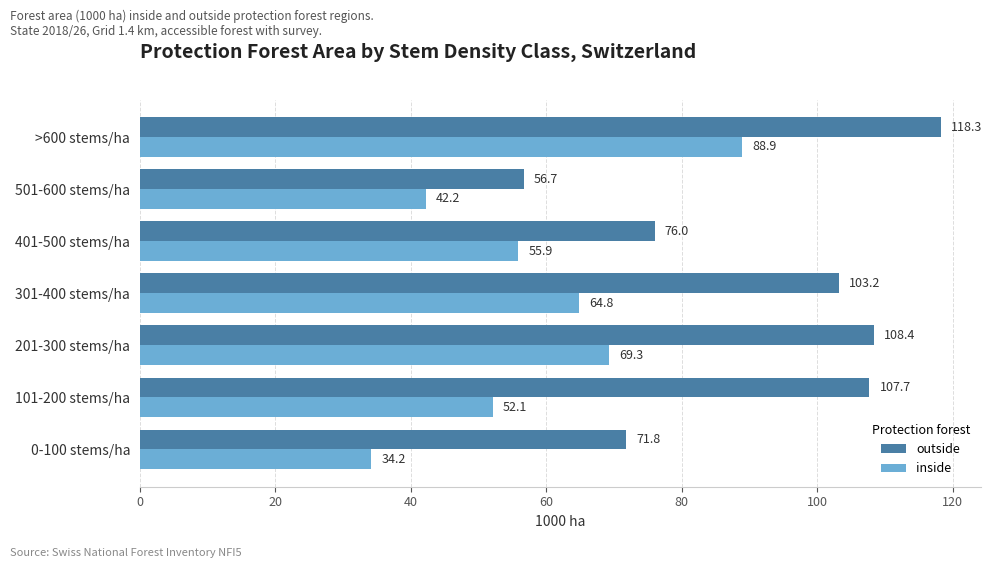

What is the sum of the inside values at 101-200 stems/ha and 201-300 stems/ha?

121.4